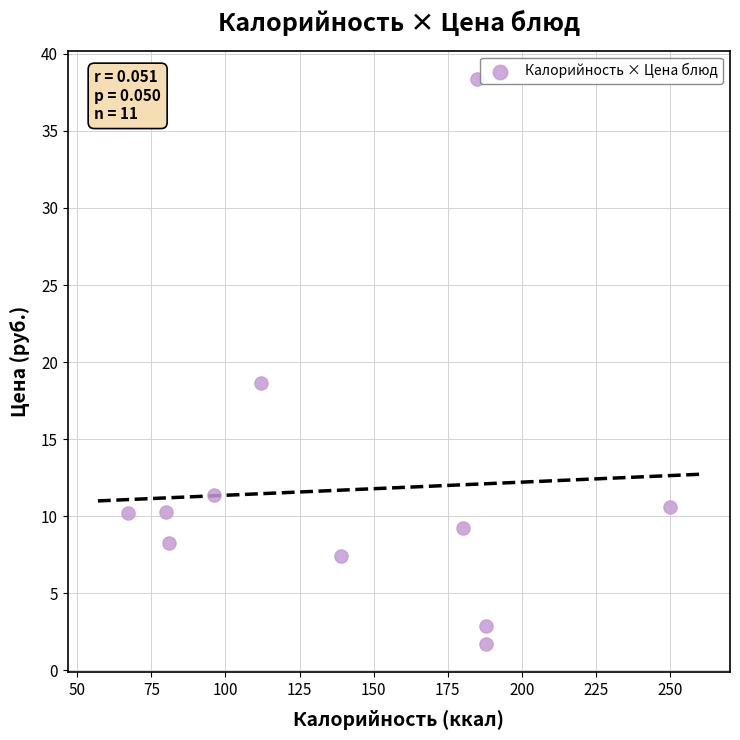

What is the average X value?

142.4